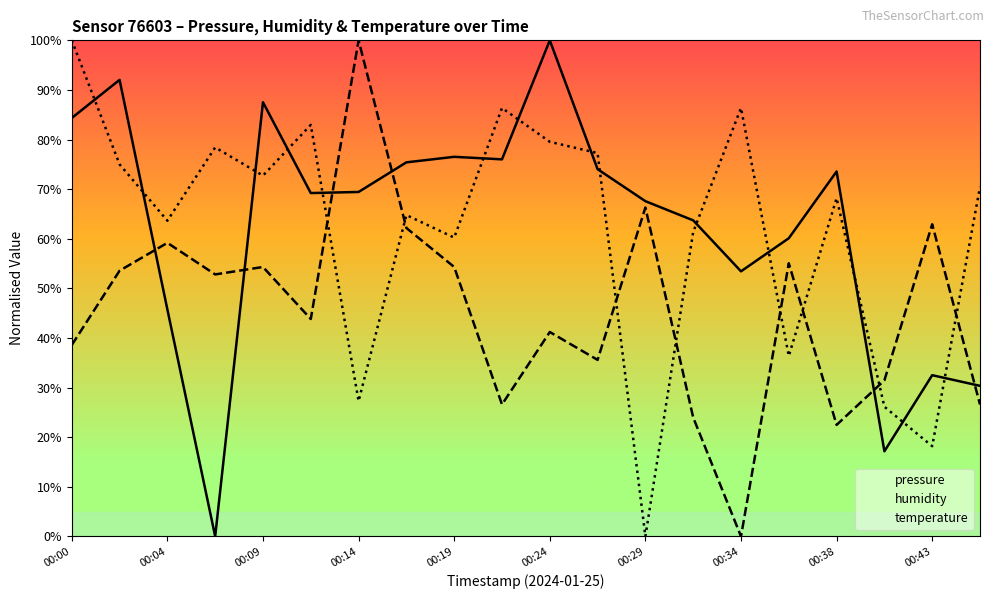

Where is the first local minimum for humidity?

00:14